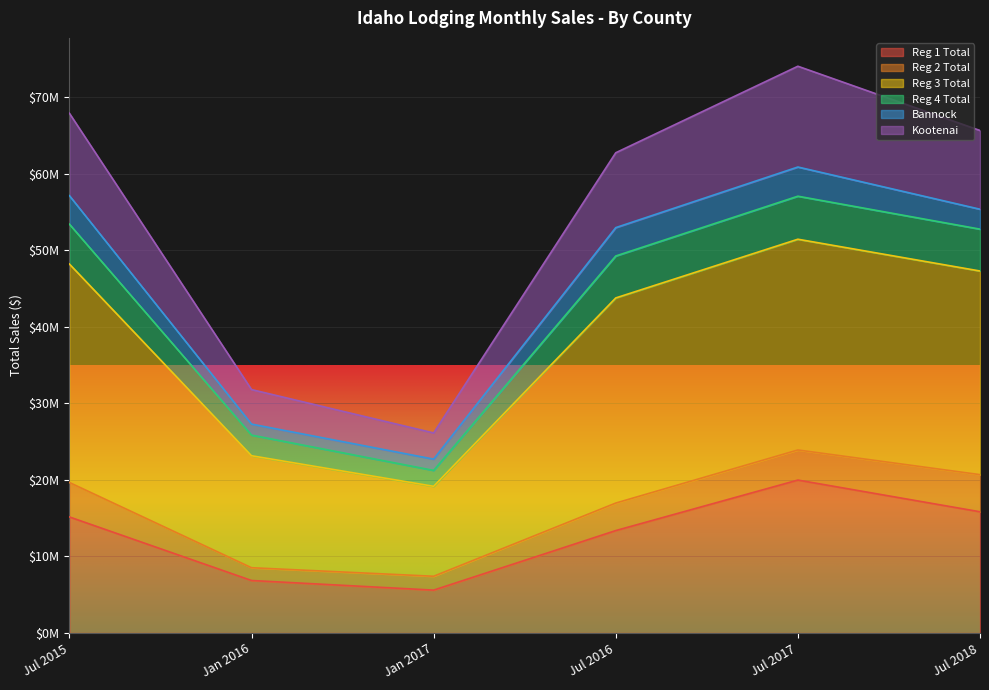

True or false: Reg 3 Total and Reg 1 Total cross at least once.

False